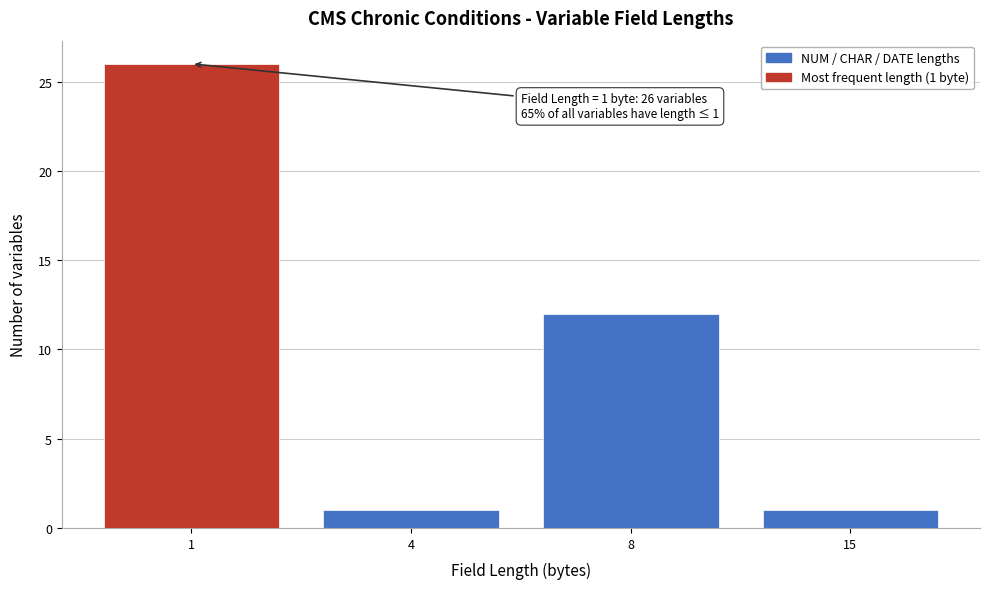

Reading left to right, transcribe all the data shown in this chart.

26	1	12	1